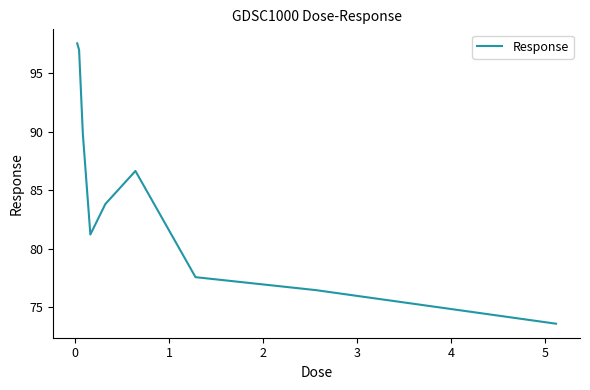

What is the smallest value displayed?

73.6